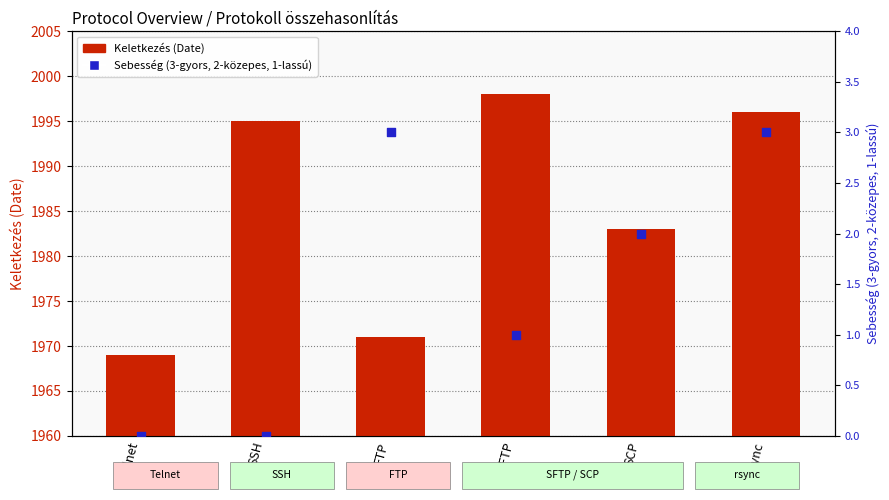

Is the value of Keletkezés (Year) at FTP greater than the value of Sebesség (3-gyors, 2-közepes, 1-lassú) at FTP?

Yes